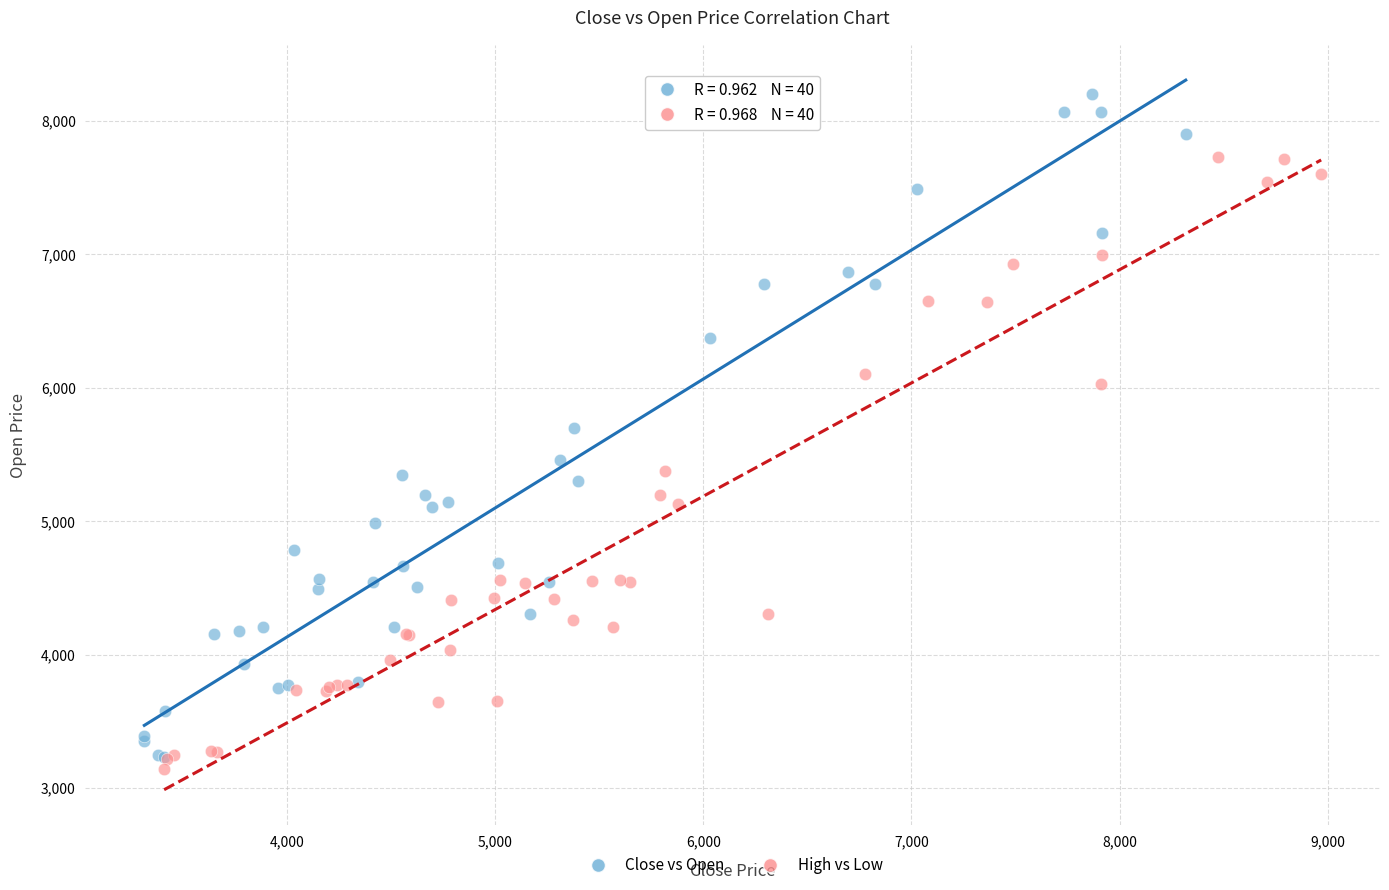

Which series has the largest Y range (max minus min)?

Close vs Open